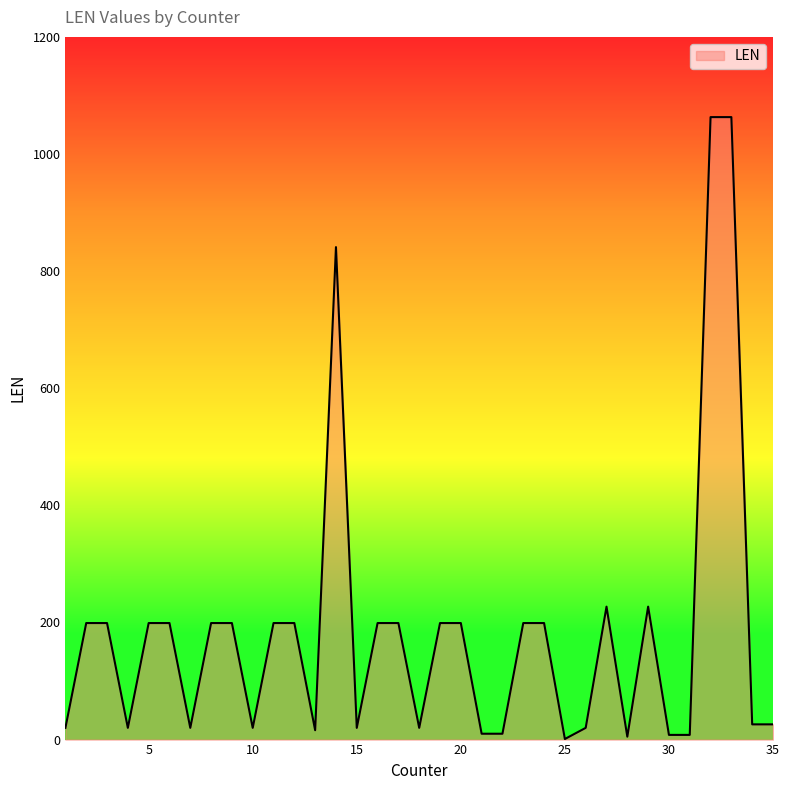

What is the difference between the second highest and minimum values?

1062